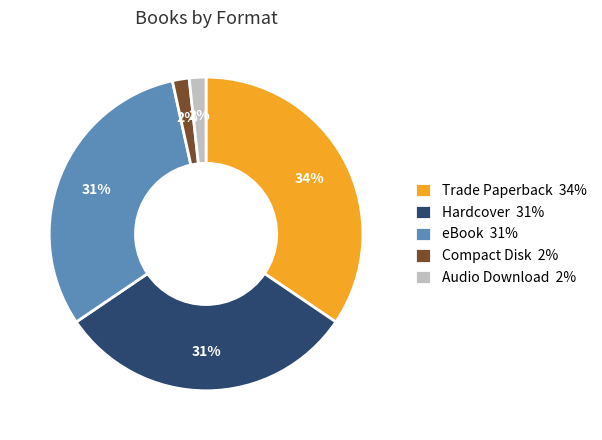

To the nearest percent, what is the average slice percentage?

20%